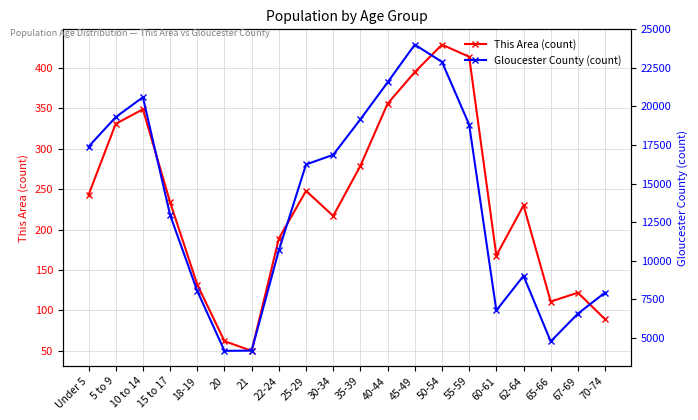

Is this an area chart (filled region under the line)?

No